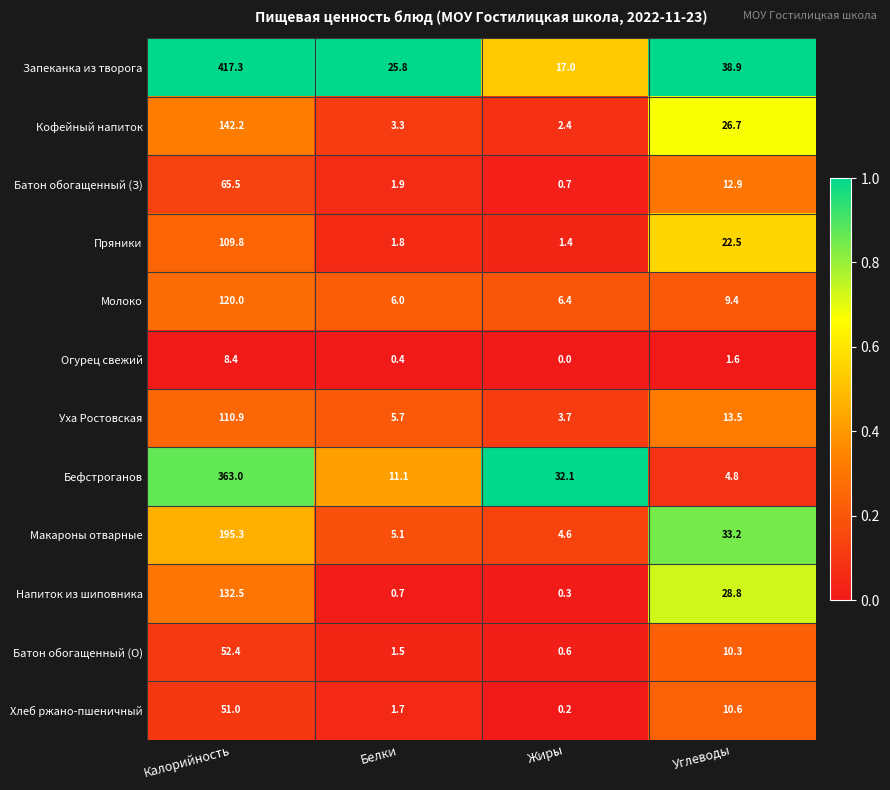

Which series has the largest total across all categories?

Запеканка из творога